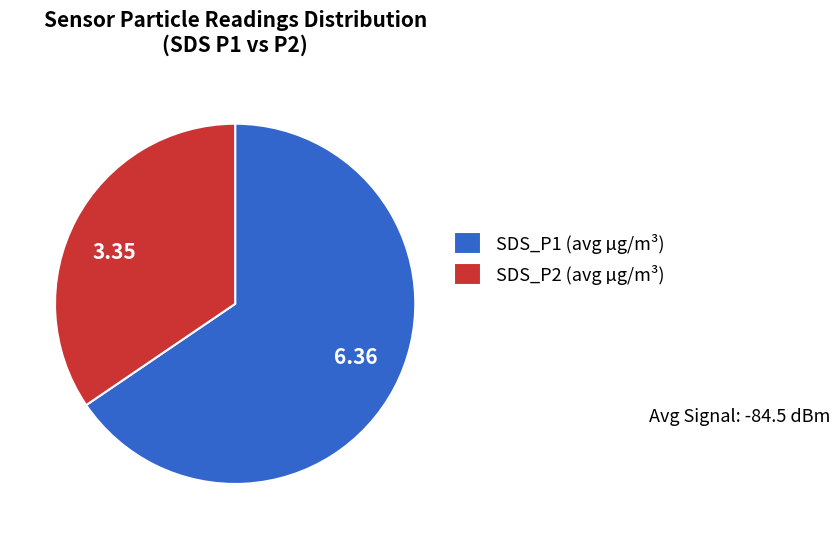

Is there any slice that represents more than half of the pie?

Yes